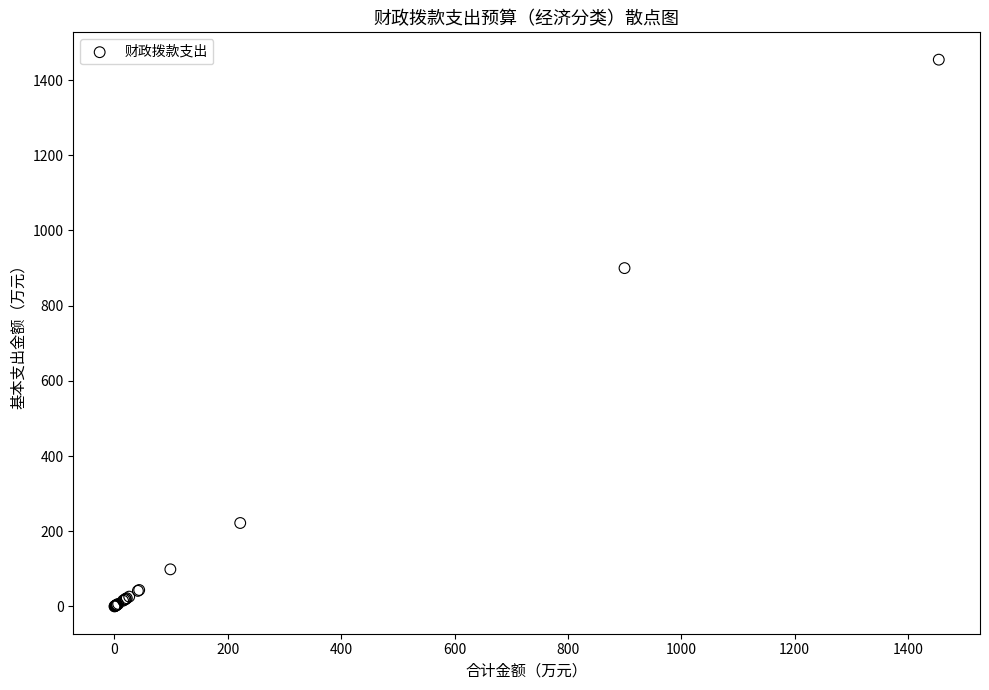

What Y value in the scatter plot is closest to 727?

899.8